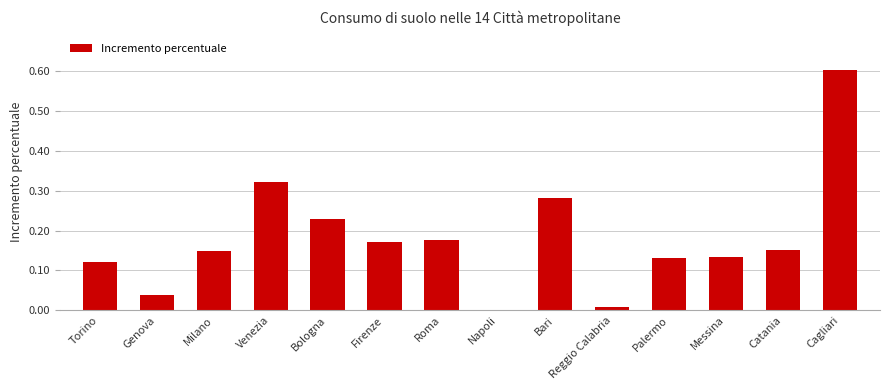

What is the sum of all values?

2.5